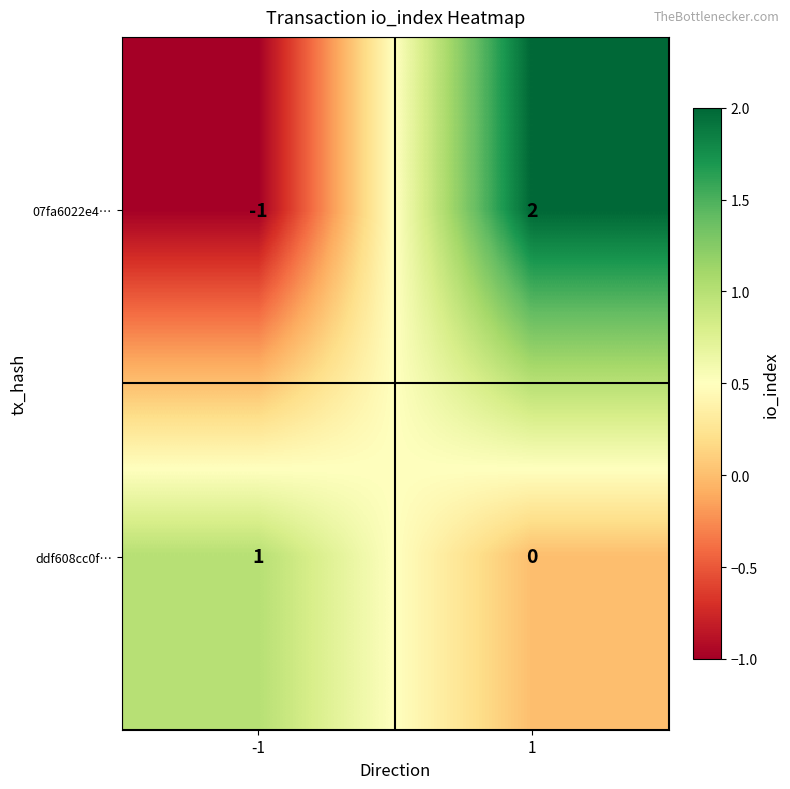

Is it true that ddf608cc0f… equals 0 at -1?

False